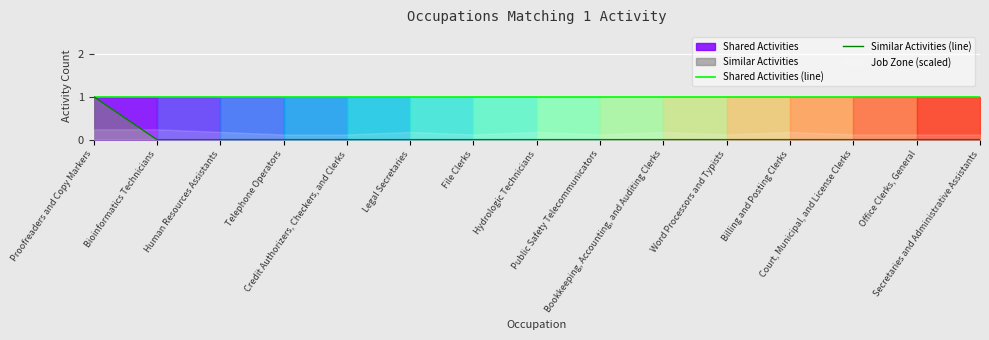

What is the minimum value for Shared Activities (line)?

1